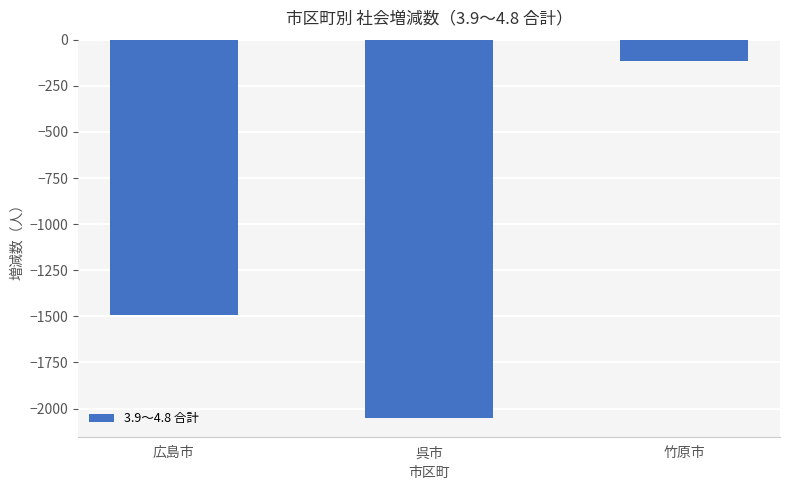

The chart shows a value of -47 at 竹原市. True or false?

False